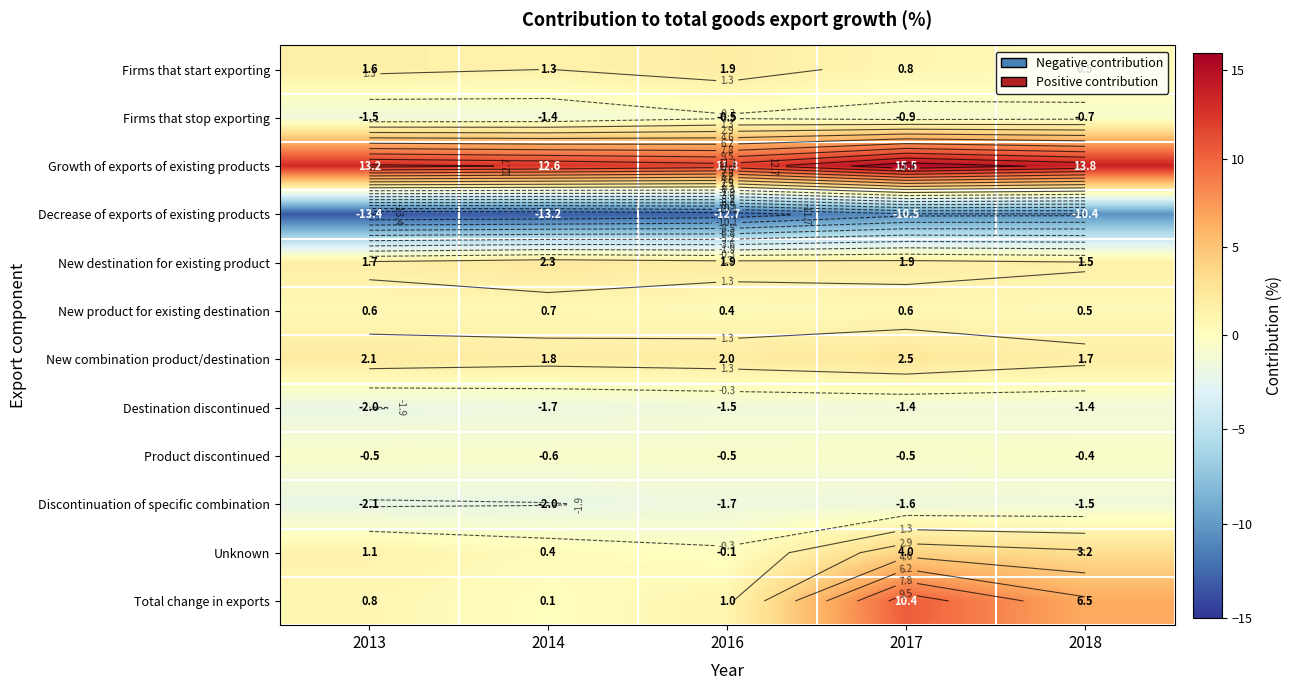

What is the spread (max minus min) of values at 2013?

26.6